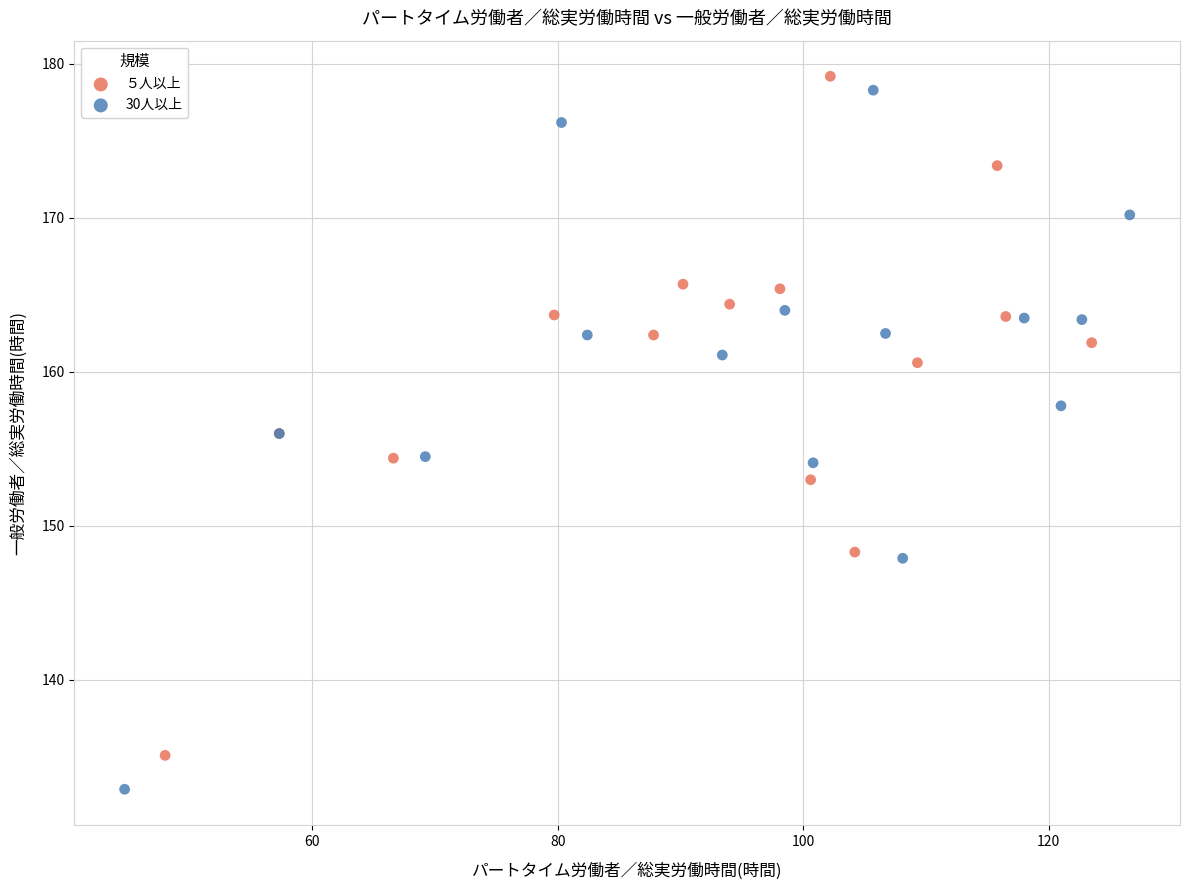

Which series reaches the minimum Y coordinate?

30人以上